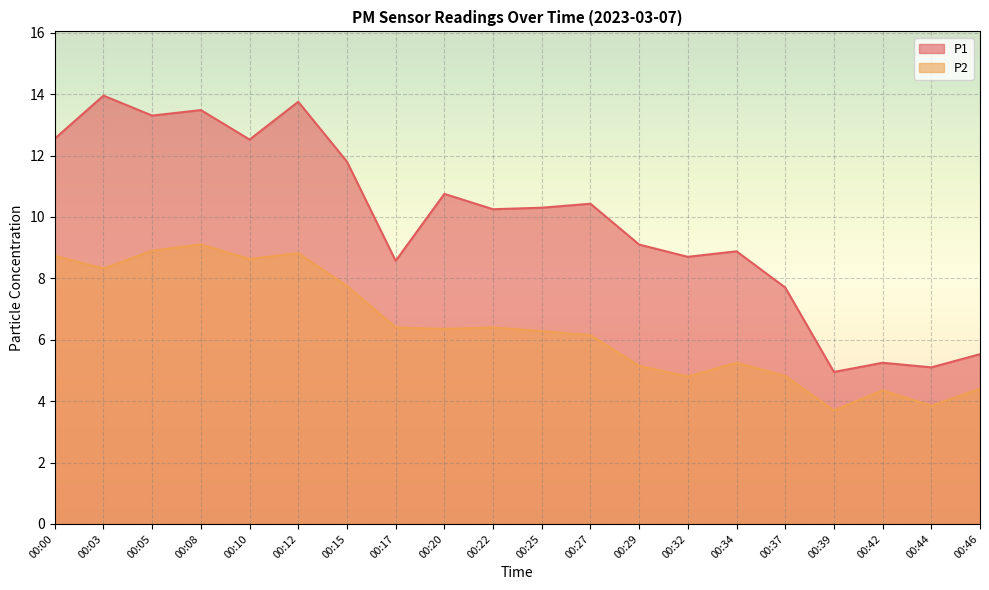

Is it true that P1 equals 6.9 at 00:20?

False